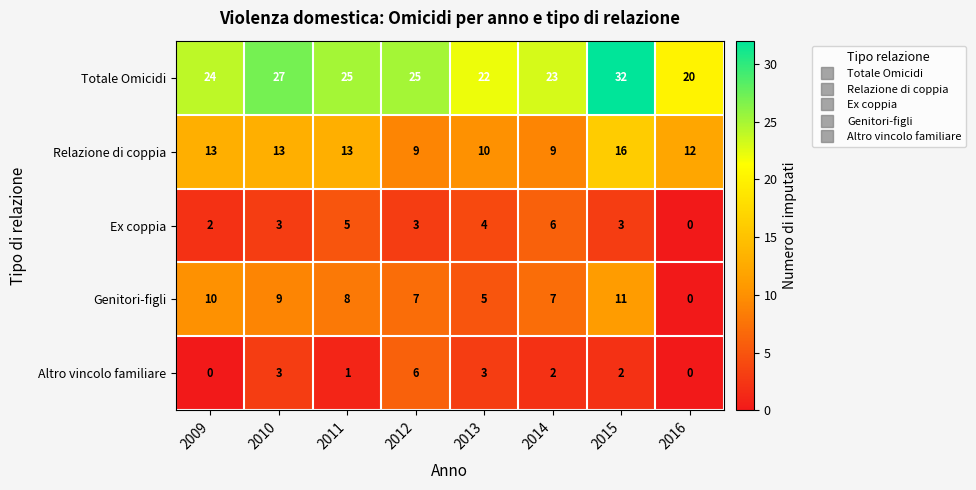

At 2012, list the series in order from smallest to largest.

Ex coppia, Altro vincolo familiare, Genitori-figli, Relazione di coppia, Totale Omicidi